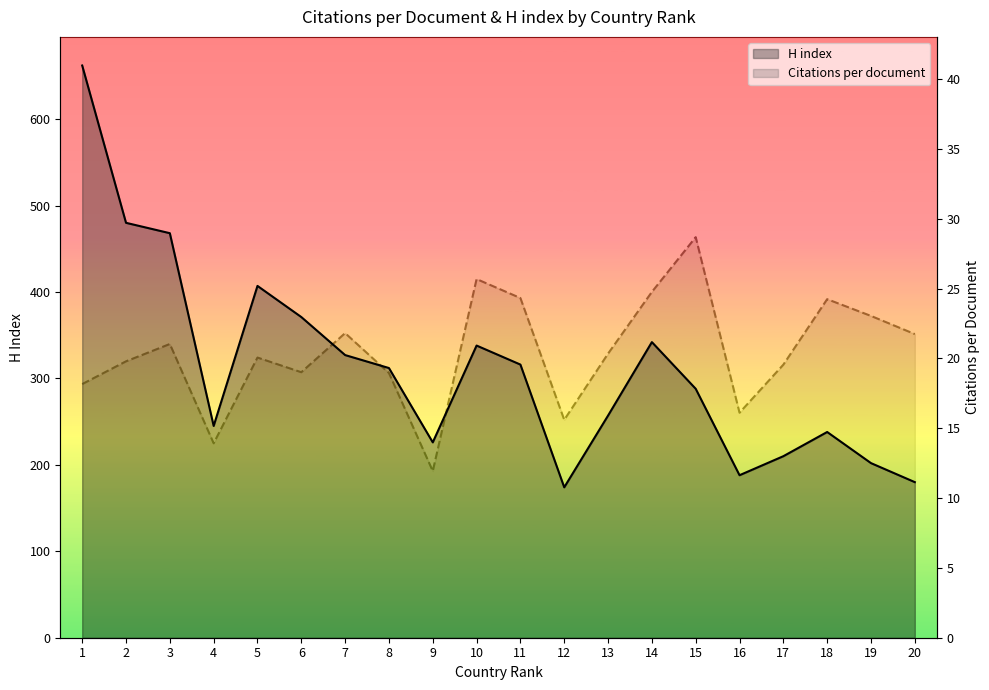

The H index series shows 188.0 at 16. True or false?

True